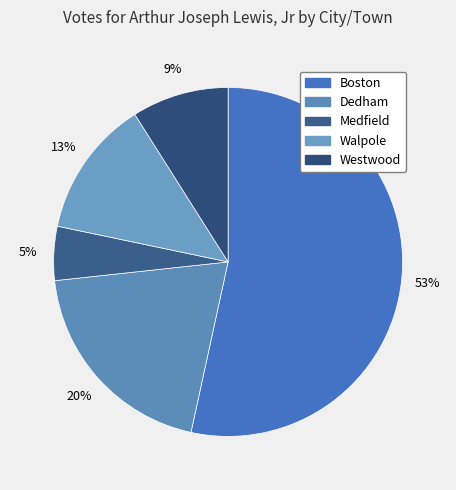

Which slice is the smallest?

Medfield